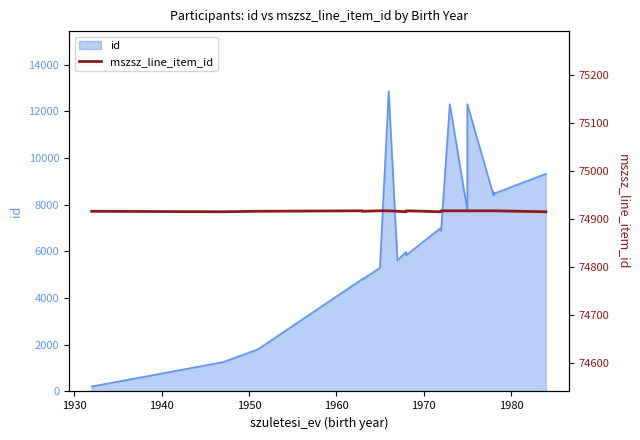

Does the chart have visible grid lines?

No